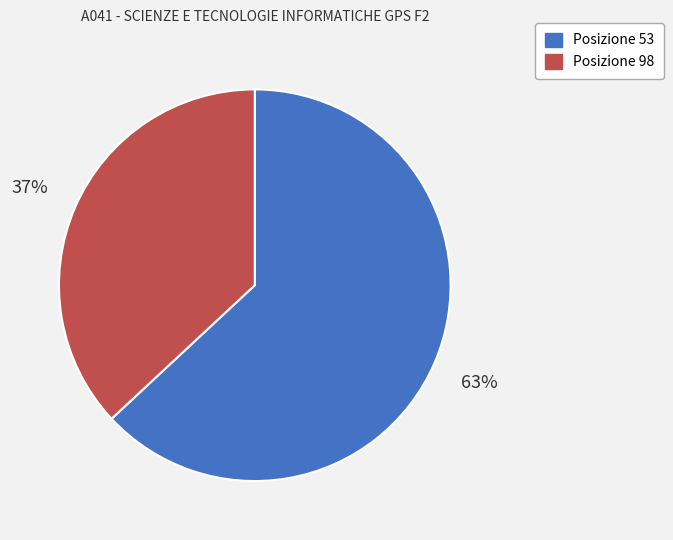

Do Posizione 53 and Posizione 98 together represent more than half of the pie?

Yes